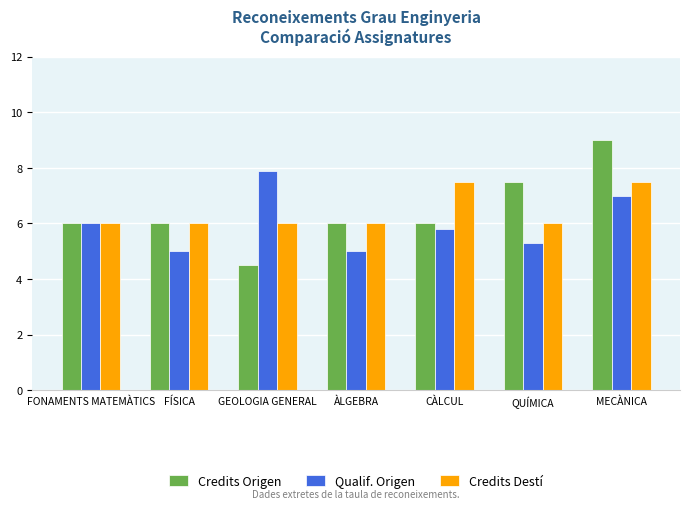

Which category has the lowest value across all series?

GEOLOGIA GENERAL